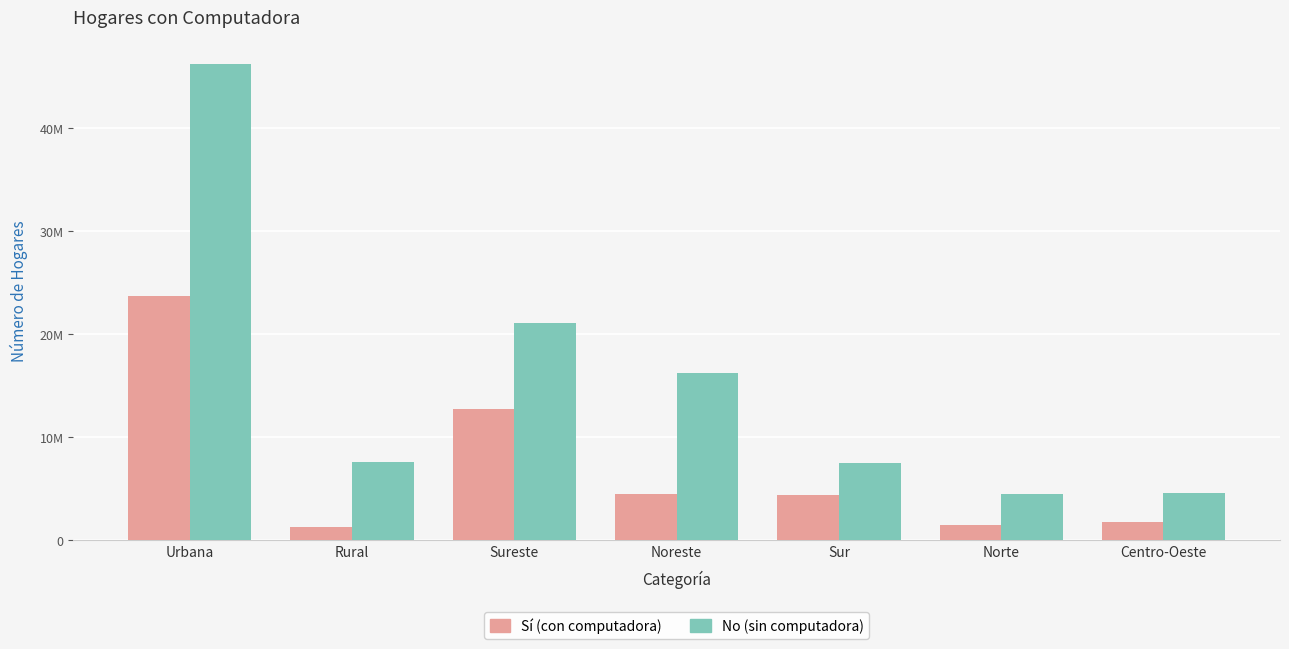

Does the chart contain any negative values?

No